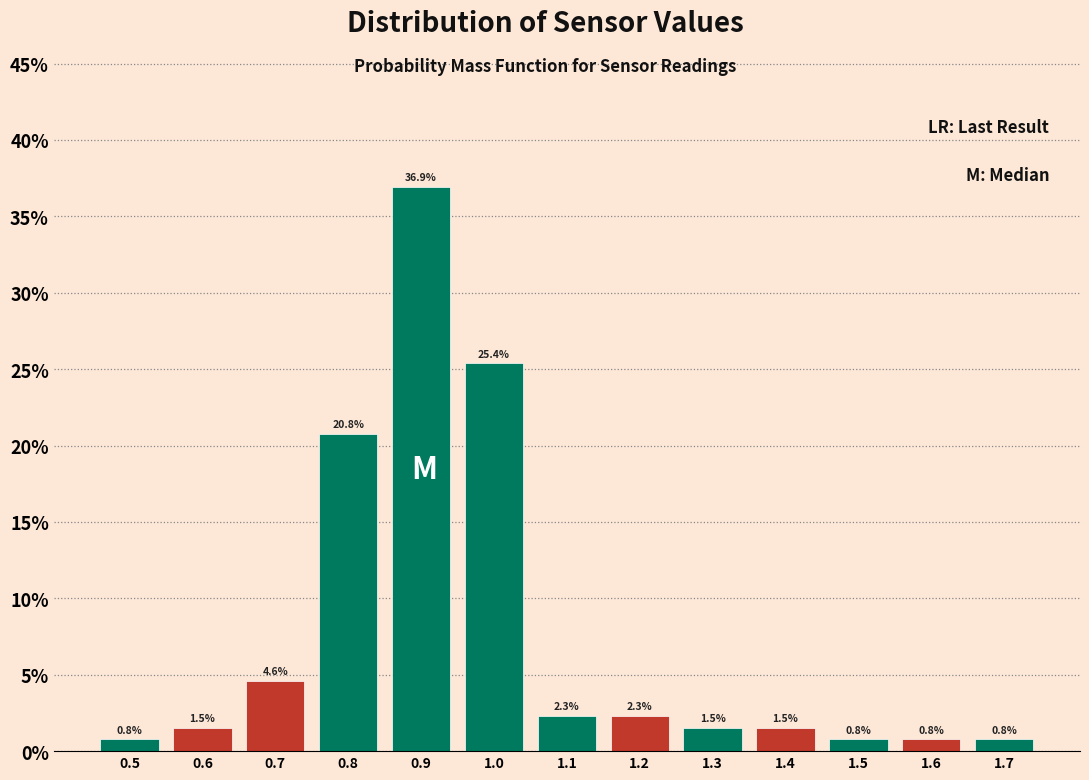

Reading left to right, transcribe this chart: for each bar, give the range it covers on the x-axis and its height.

0.45 to 0.55: 0.8
0.55 to 0.65: 1.5
0.65 to 0.75: 4.6
0.75 to 0.85: 20.8
0.85 to 0.95: 36.9
0.95 to 1.05: 25.4
1.05 to 1.15: 2.3
1.15 to 1.25: 2.3
1.25 to 1.35: 1.5
1.35 to 1.45: 1.5
1.45 to 1.55: 0.8
1.55 to 1.65: 0.8
1.65 to 1.75: 0.8